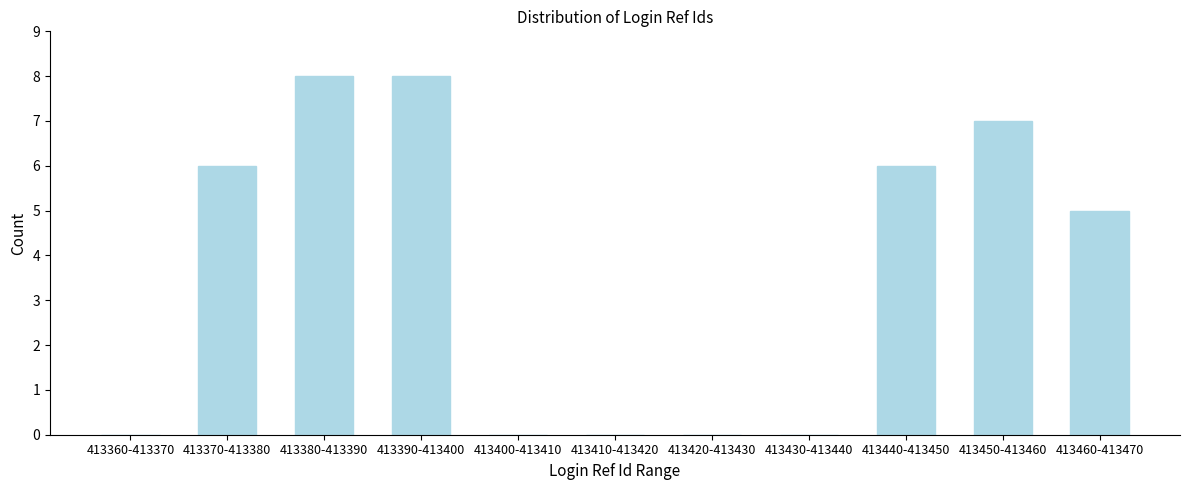

Reading right to left, extract all data points from this chart.

413460-413470=5	413450-413460=7	413440-413450=6	413430-413440=0	413420-413430=0	413410-413420=0	413400-413410=0	413390-413400=8	413380-413390=8	413370-413380=6	413360-413370=0